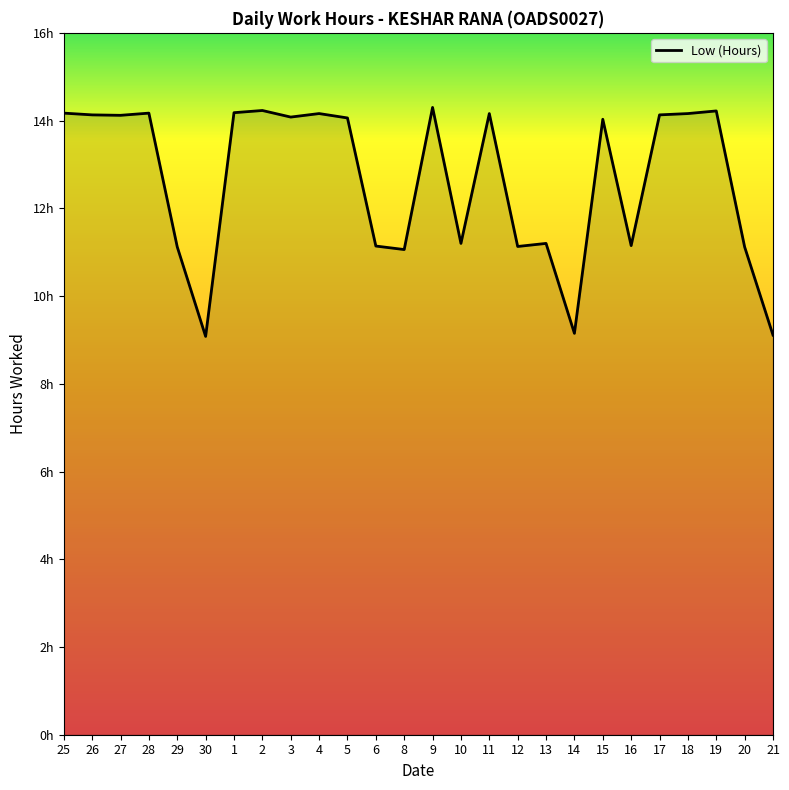

Reading right to left, list all the values displayed in this chart.

21=9.1	20=11.1	19=14.2	18=14.2	17=14.1	16=11.2	15=14.0	14=9.2	13=11.2	12=11.1	11=14.2	10=11.2	9=14.3	8=11.1	6=11.1	5=14.1	4=14.2	3=14.1	2=14.2	1=14.2	30=9.1	29=11.1	28=14.2	27=14.1	26=14.1	25=14.2